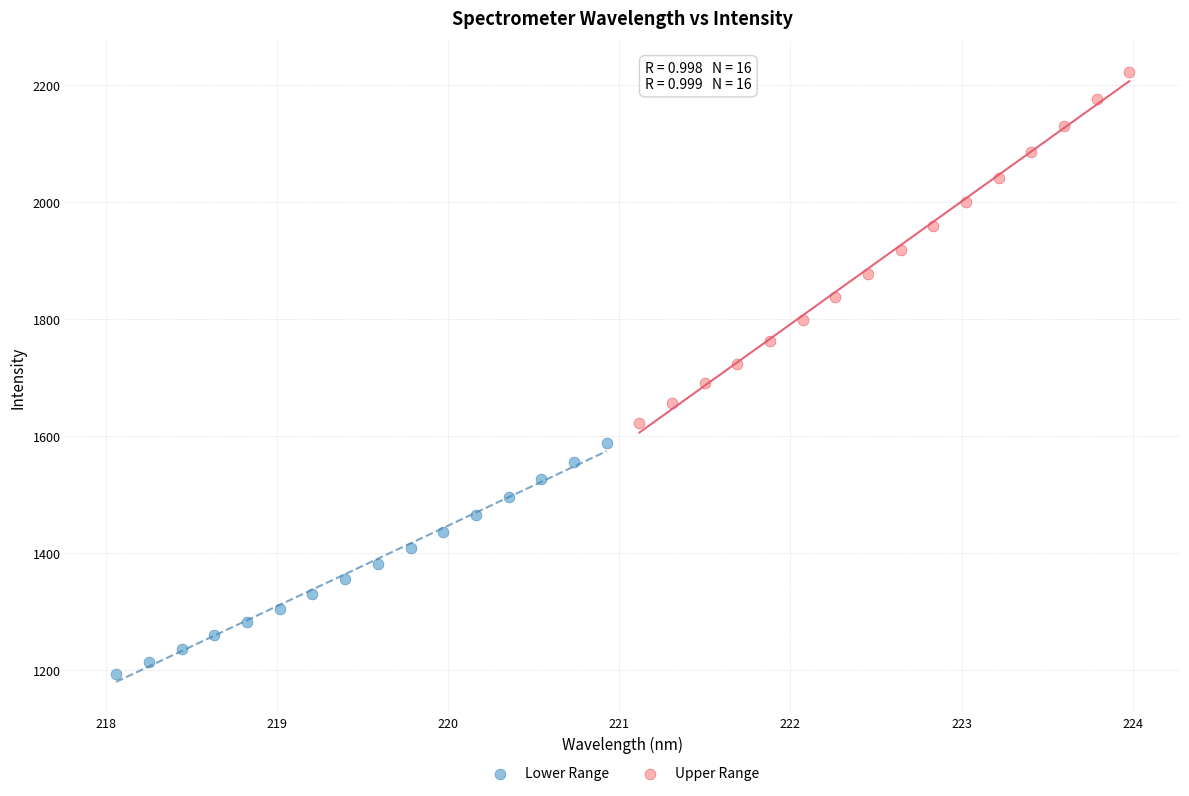

Which series reaches the minimum Y coordinate?

Lower Range